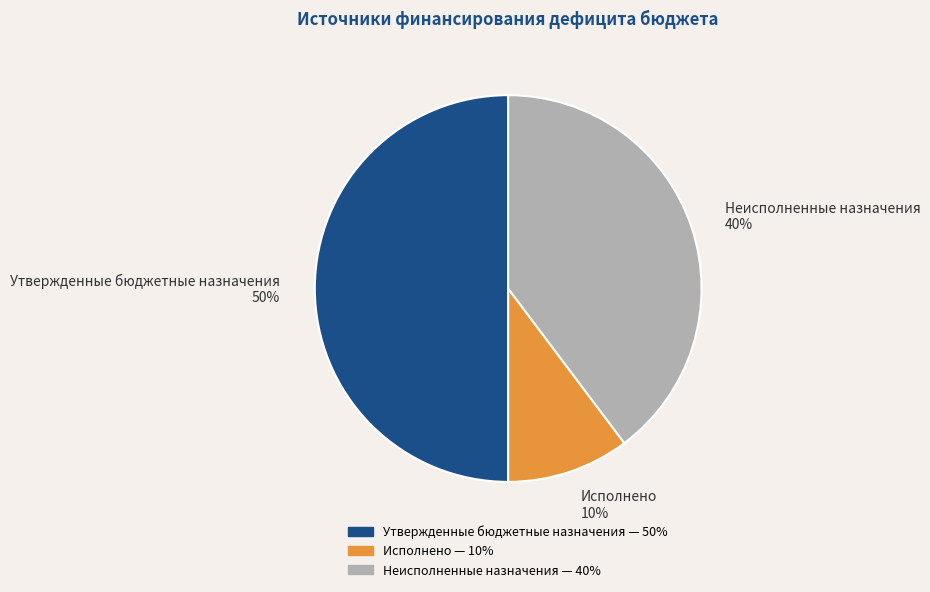

Between Неисполненные назначения 40% and Исполнено 10%, which is larger?

Неисполненные назначения 40%